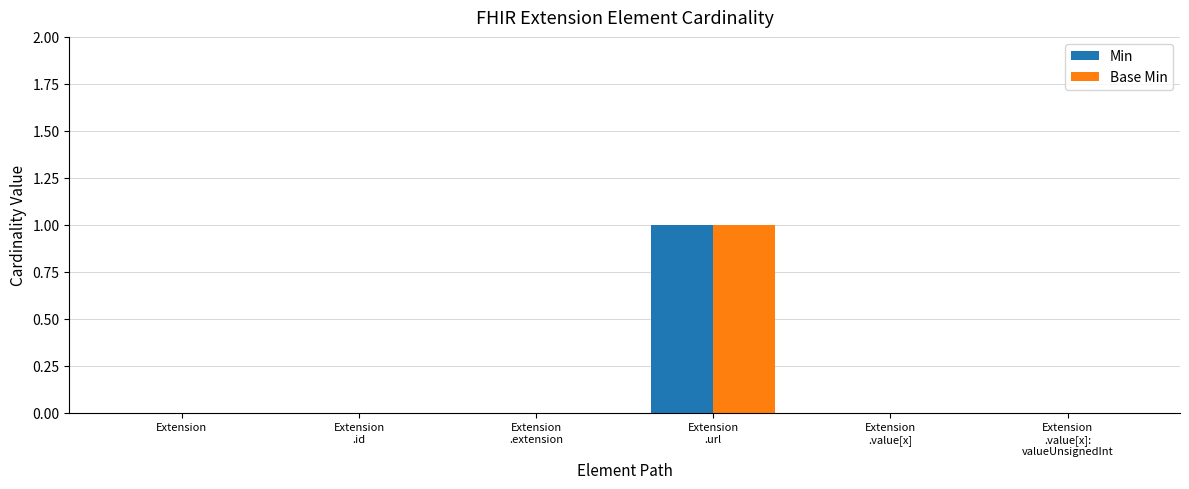

Which series changed the most between Extension
.id and Extension
.value[x]?

Min